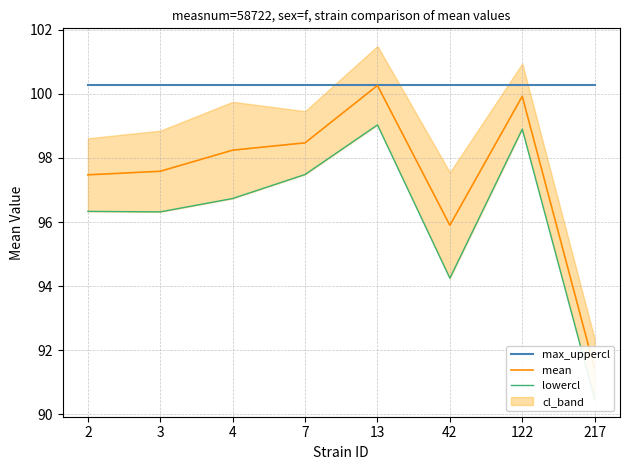

What is the value of the lowercl point at the 4th from the left?

97.5